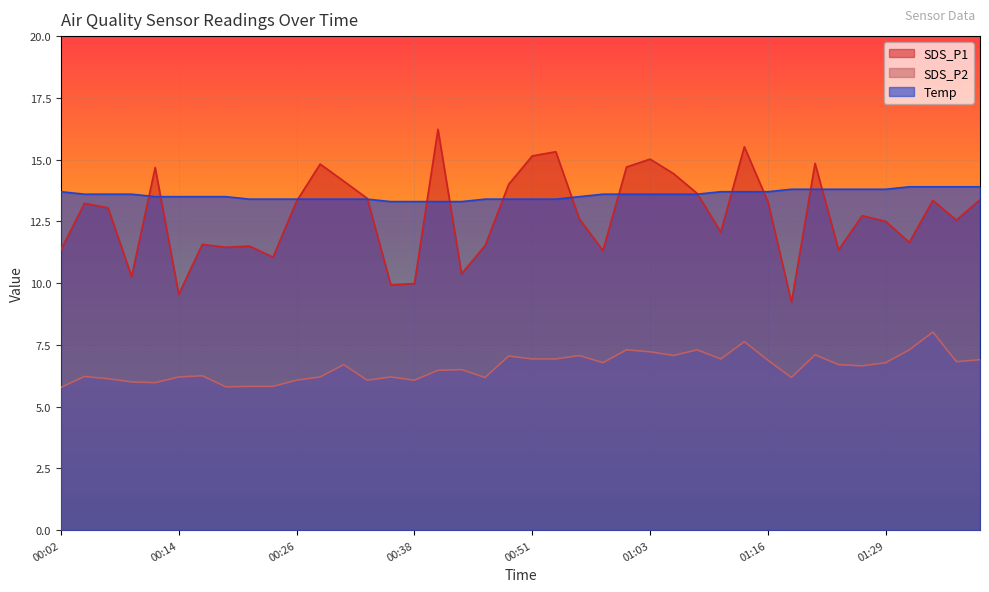

Reading left to right, what are all the values shown in this chart?

SDS_P1: 00:02=11.3	00:04=13.2	00:07=13.1	00:09=10.3	00:12=14.7	00:14=9.6	00:16=11.6	00:19=11.4	00:21=11.5	00:24=11.1	00:26=13.3	00:29=14.8	00:31=14.1	00:34=13.4	00:36=9.9	00:38=10.0	00:41=16.2	00:43=10.4	00:46=11.5	00:49=14.0	00:51=15.2	00:54=15.3	00:56=12.6	00:58=11.3	01:01=14.7	01:03=15.0	01:06=14.4	01:08=13.6	01:11=12.1	01:13=15.5	01:16=13.3	01:18=9.2	01:21=14.8	01:24=11.3	01:27=12.7	01:29=12.5	01:32=11.7	01:35=13.3	01:38=12.6	01:40=13.4
SDS_P2: 00:02=5.8	00:04=6.2	00:07=6.1	00:09=6.0	00:12=6.0	00:14=6.2	00:16=6.2	00:19=5.8	00:21=5.8	00:24=5.8	00:26=6.1	00:29=6.2	00:31=6.7	00:34=6.1	00:36=6.2	00:38=6.1	00:41=6.5	00:43=6.5	00:46=6.2	00:49=7.0	00:51=6.9	00:54=6.9	00:56=7.1	00:58=6.8	01:01=7.3	01:03=7.2	01:06=7.1	01:08=7.3	01:11=6.9	01:13=7.6	01:16=6.9	01:18=6.2	01:21=7.1	01:24=6.7	01:27=6.7	01:29=6.8	01:32=7.3	01:35=8.0	01:38=6.8	01:40=6.9
Temp: 00:02=13.7	00:04=13.6	00:07=13.6	00:09=13.6	00:12=13.5	00:14=13.5	00:16=13.5	00:19=13.5	00:21=13.4	00:24=13.4	00:26=13.4	00:29=13.4	00:31=13.4	00:34=13.4	00:36=13.3	00:38=13.3	00:41=13.3	00:43=13.3	00:46=13.4	00:49=13.4	00:51=13.4	00:54=13.4	00:56=13.5	00:58=13.6	01:01=13.6	01:03=13.6	01:06=13.6	01:08=13.6	01:11=13.7	01:13=13.7	01:16=13.7	01:18=13.8	01:21=13.8	01:24=13.8	01:27=13.8	01:29=13.8	01:32=13.9	01:35=13.9	01:38=13.9	01:40=13.9